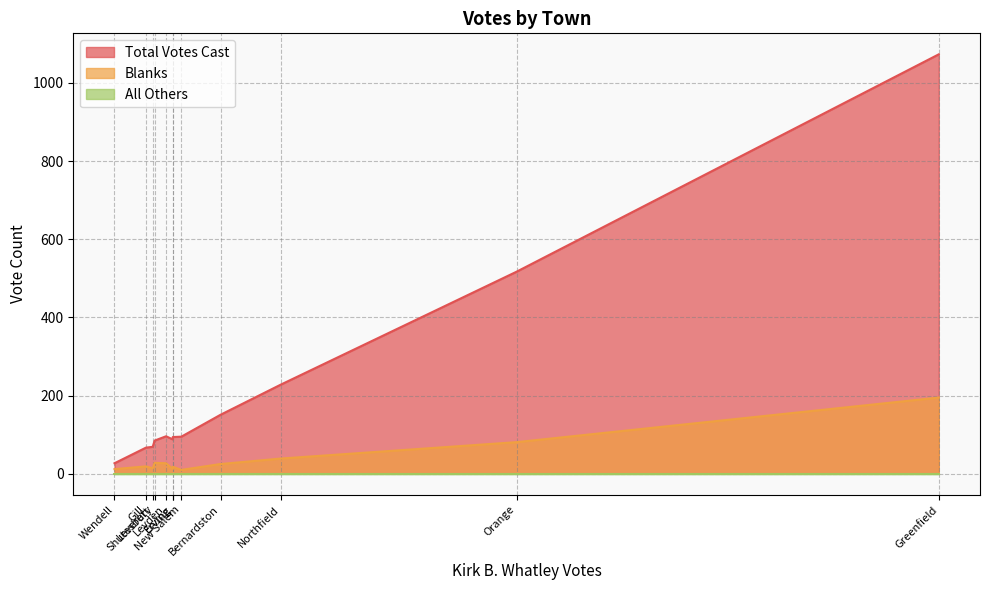

Where is Blanks nearest to the value 102?

Orange